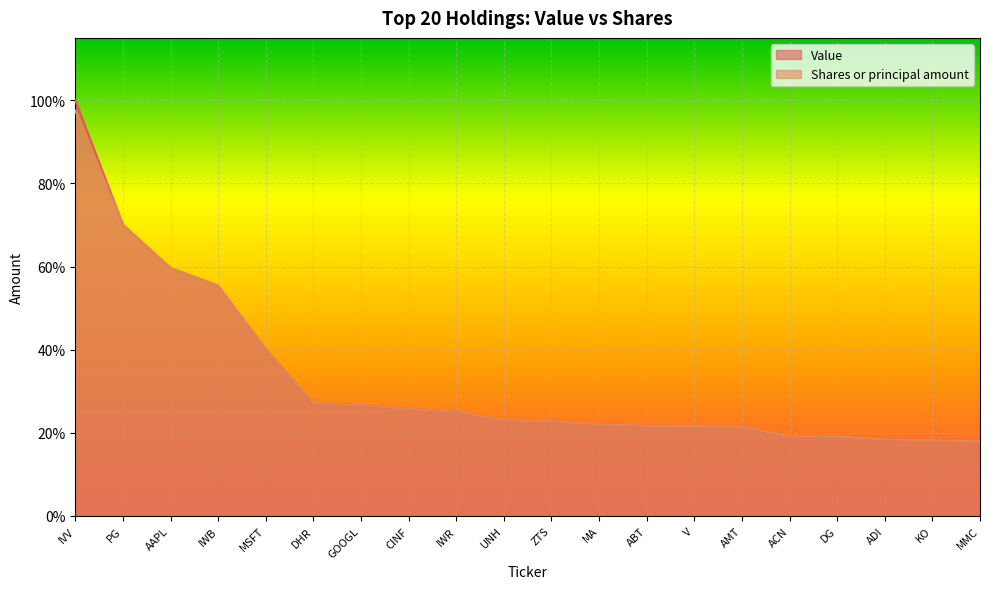

Reading left to right, transcribe all the data shown in this chart.

Value: IVV=1.0	PG=0.7	AAPL=0.6	IWB=0.6	MSFT=0.4	DHR=0.3	GOOGL=0.3	CINF=0.3	IWR=0.3	UNH=0.2	ZTS=0.2	MA=0.2	ABT=0.2	V=0.2	AMT=0.2	ACN=0.2	DG=0.2	ADI=0.2	KO=0.2	MMC=0.2
Shares: IVV=1.0	PG=0.7	AAPL=0.6	IWB=0.6	MSFT=0.4	DHR=0.3	GOOGL=0.3	CINF=0.3	IWR=0.3	UNH=0.2	ZTS=0.2	MA=0.2	ABT=0.2	V=0.2	AMT=0.2	ACN=0.2	DG=0.2	ADI=0.2	KO=0.2	MMC=0.2